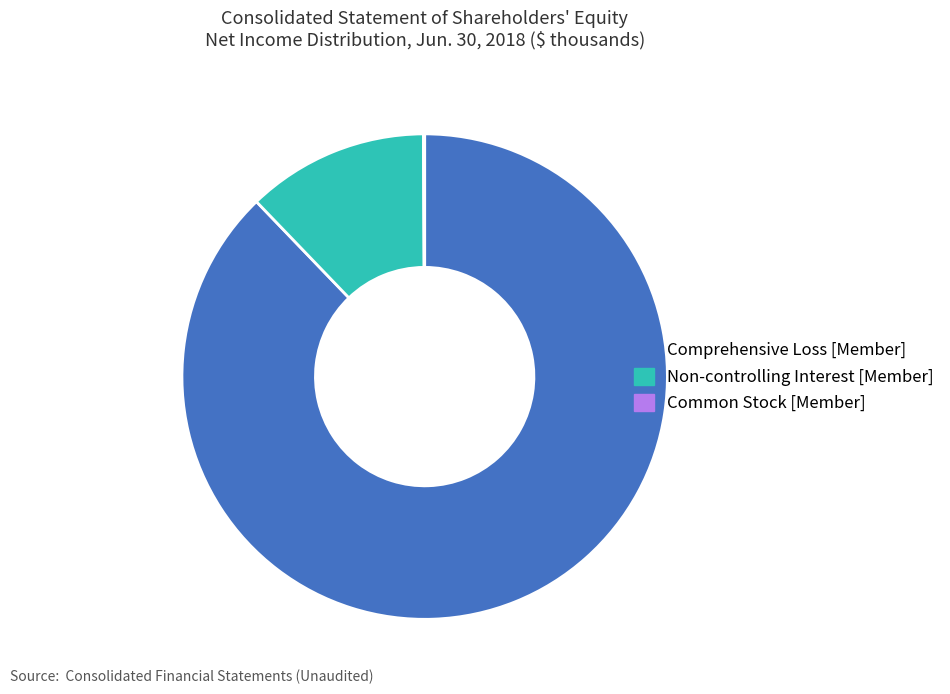

The Comprehensive Loss [Member] slice represents 76% of the pie. True or false?

False